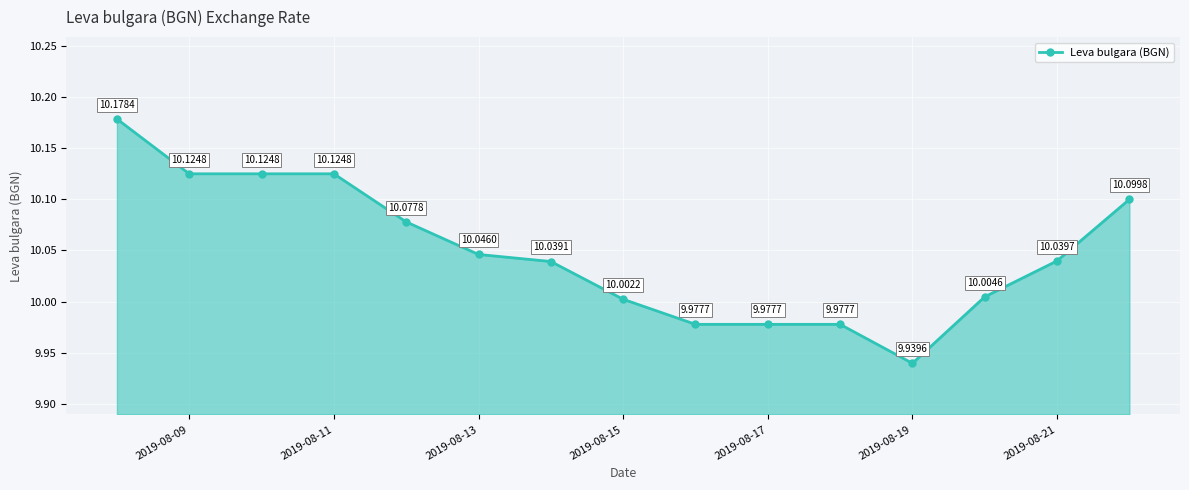

What is the average value?

10.0